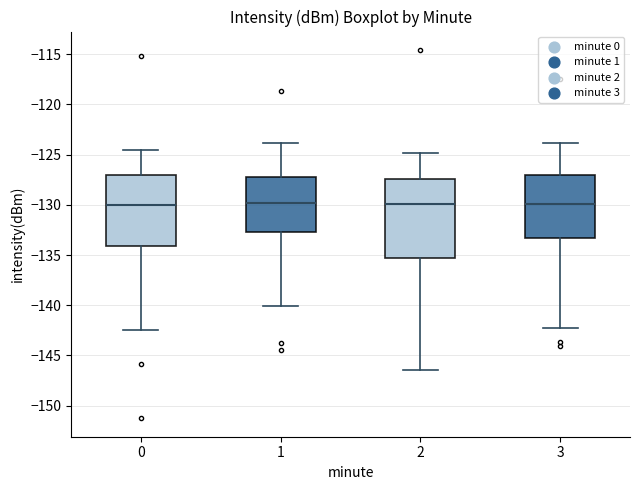

Reading left to right, read every box against the y-axis: the position of its median line, the range the box covers, and the ends of its whiskers. The values are not printed on the chart, so give them approximately, as read against the axis.

0: median -130.0, box -134.0 to -127.0, whiskers -142.5 to -124.5
1: median -130.0, box -132.5 to -127.0, whiskers -140.0 to -124.0
2: median -130.0, box -135.5 to -127.5, whiskers -146.5 to -125.0
3: median -130.0, box -133.5 to -127.0, whiskers -142.0 to -124.0